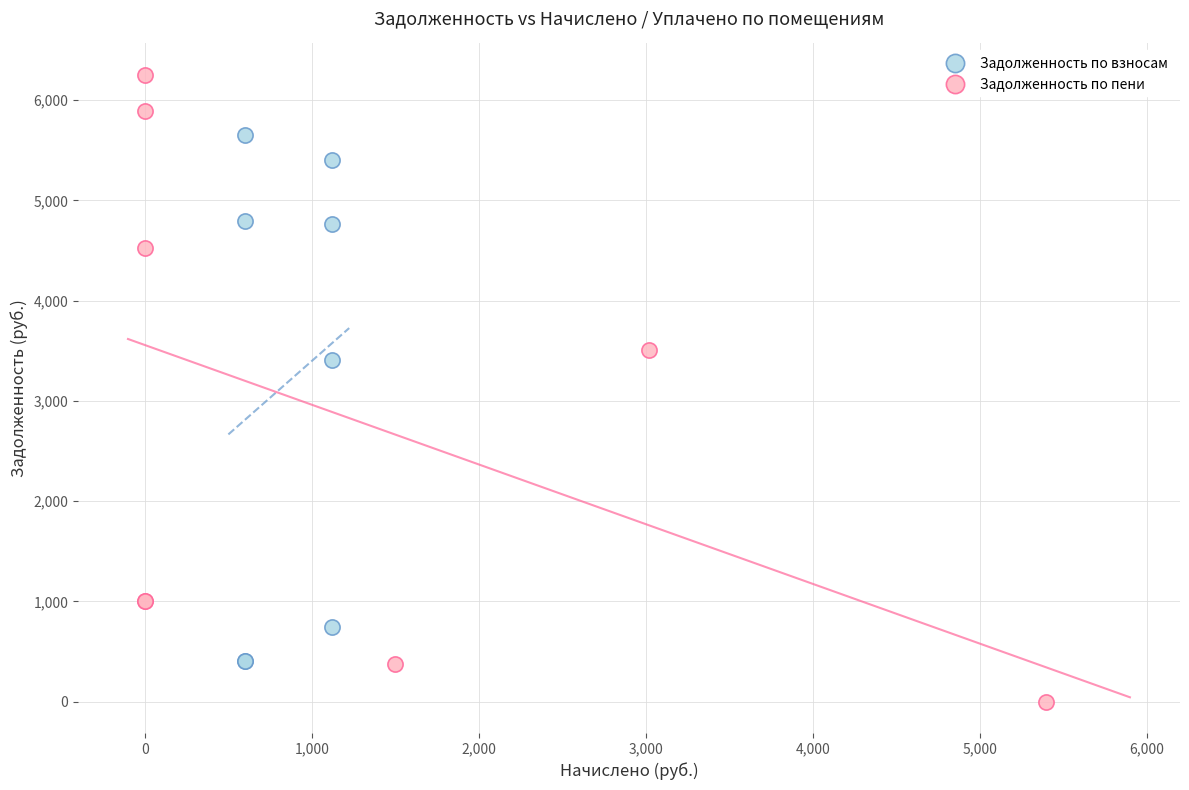

Which series contains the highest Y value?

Задолженность по пени